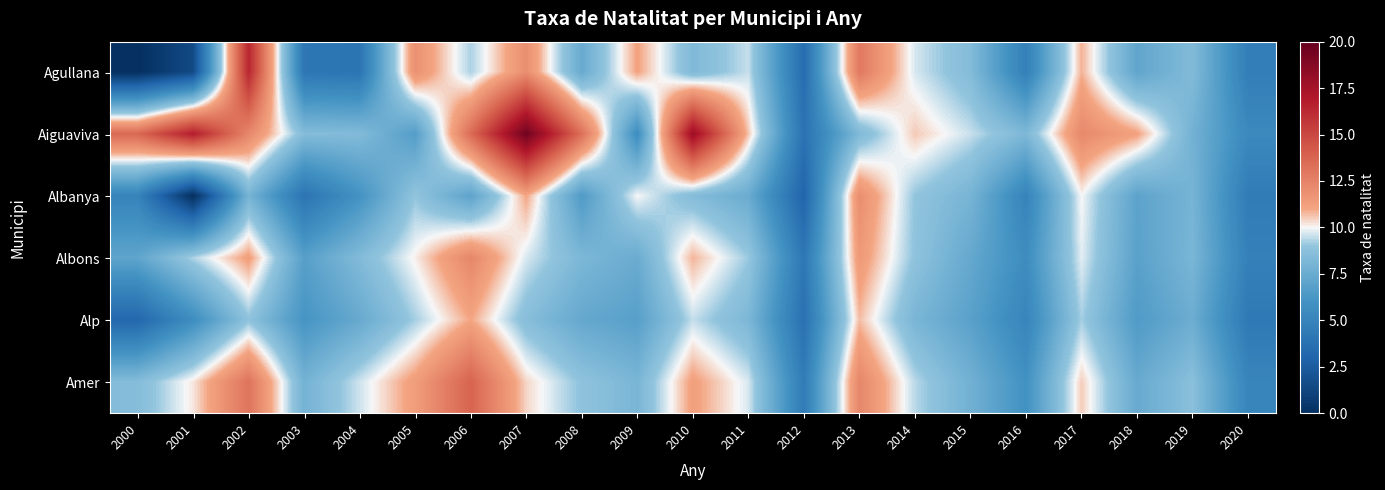

Which category has the highest value across all series?

2007